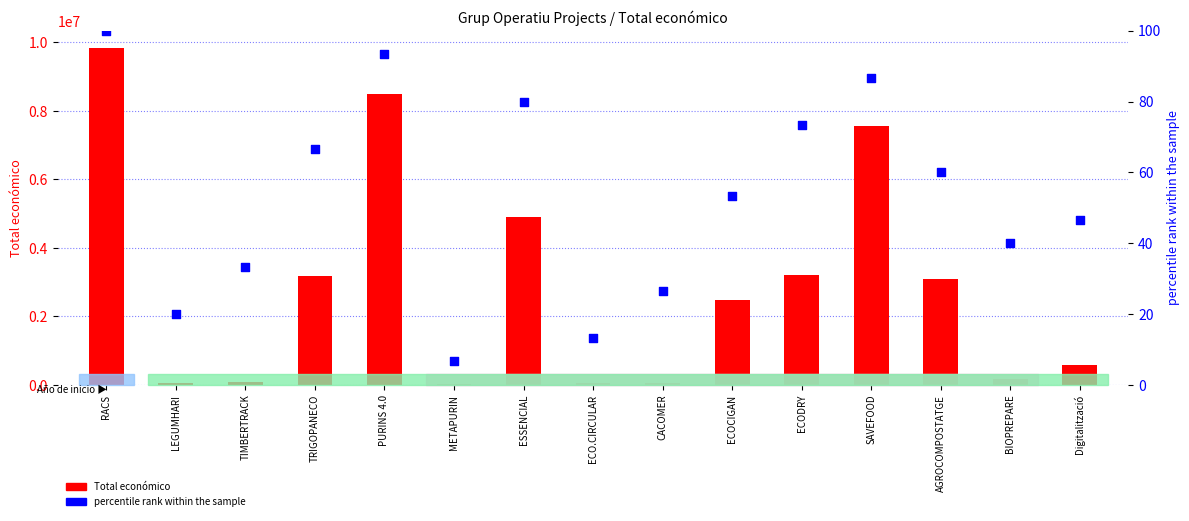

Which series reaches the minimum Y coordinate?

percentile rank within the sample